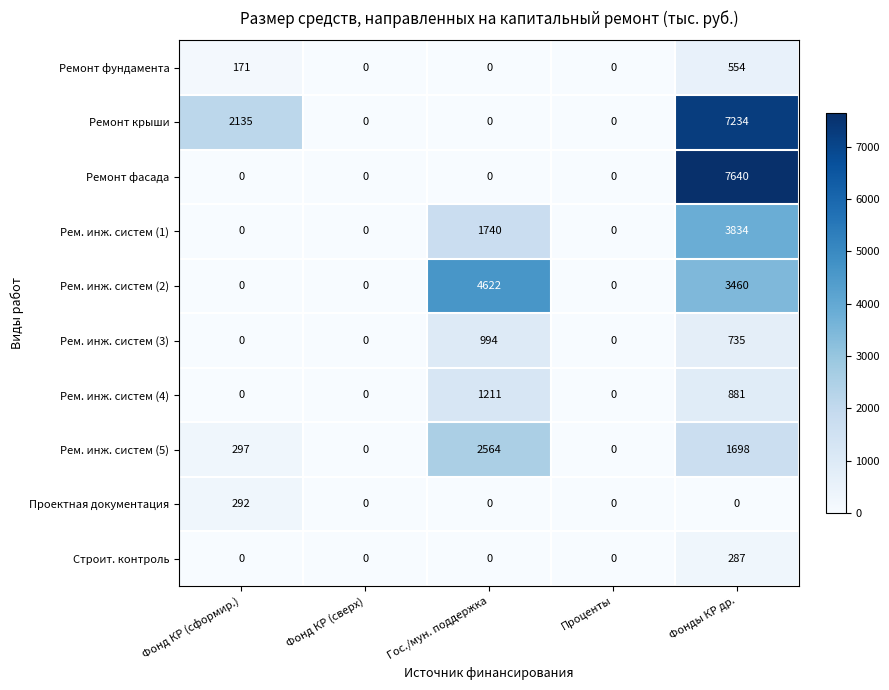

Is it true that Ремонт крыши equals 0 at Проценты?

True